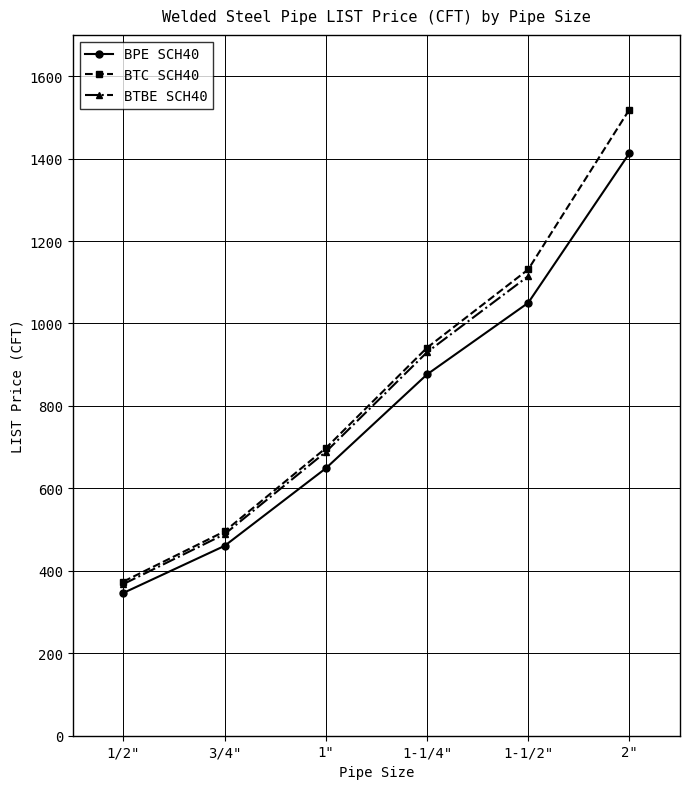

The BTC SCH40 series shows 697.6 at 1". True or false?

True